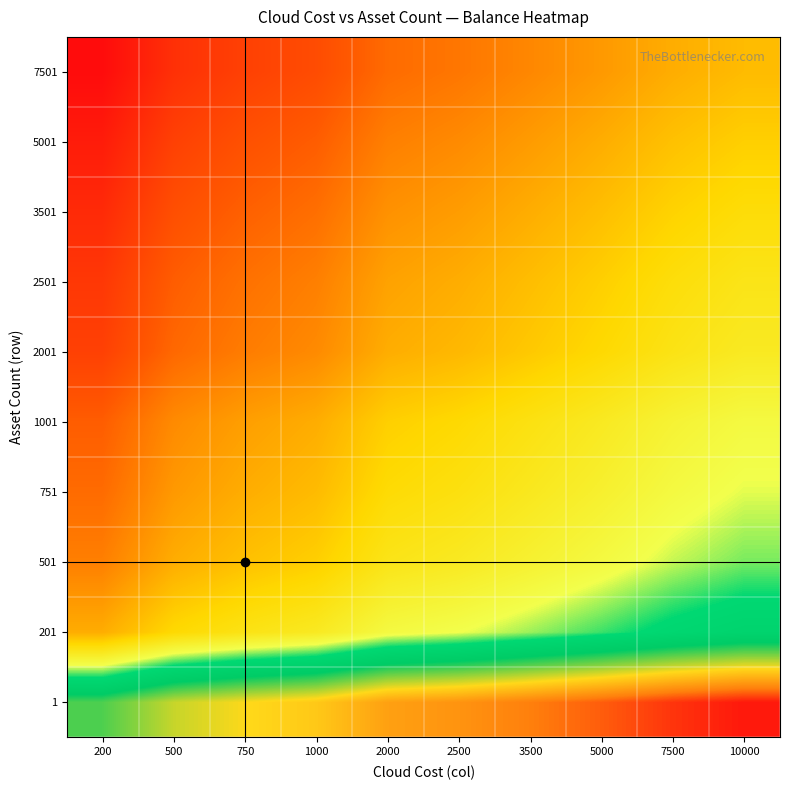

How many categories are shown in the chart?

10